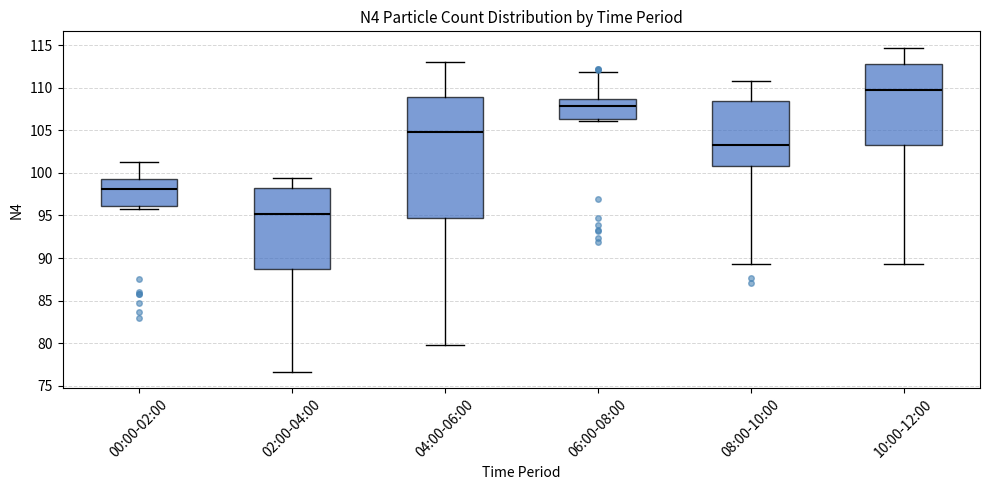

Reading left to right, read every box against the y-axis: the position of its median line, the range the box covers, and the ends of its whiskers. The values are not printed on the chart, so give them approximately, as read against the axis.

00:00-02:00: median 98.0, box 96.0 to 99.5, whiskers 96.0 (just below the box's lower edge) to 101.5
02:00-04:00: median 95.0, box 88.5 to 98.5, whiskers 76.5 to 99.5
04:00-06:00: median 105.0, box 95.0 to 109.0, whiskers 80.0 to 113.0
06:00-08:00: median 108.0, box 106.5 to 108.5, whiskers 106.0 to 112.0
08:00-10:00: median 103.5, box 101.0 to 108.5, whiskers 89.5 to 111.0
10:00-12:00: median 109.5, box 103.5 to 112.5, whiskers 89.5 to 114.5